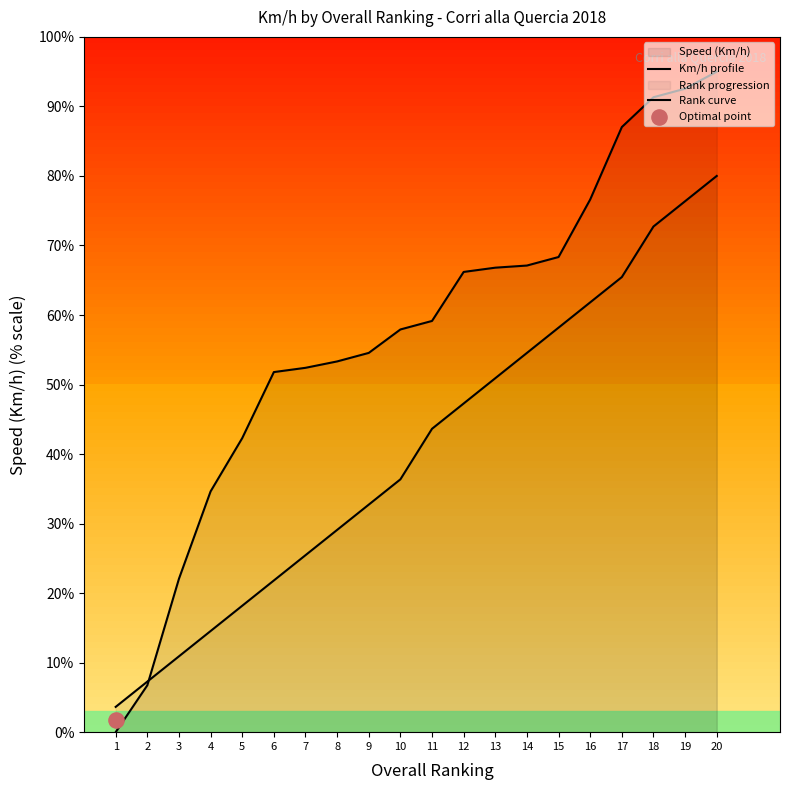

At which category is the sum across all series the highest?

20